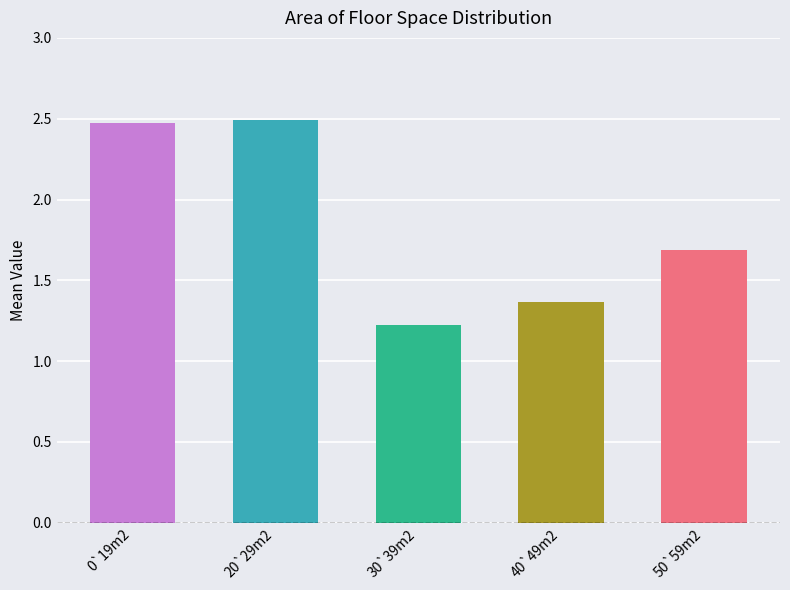

The chart shows a value of 4.2 at 20`29m2. True or false?

False